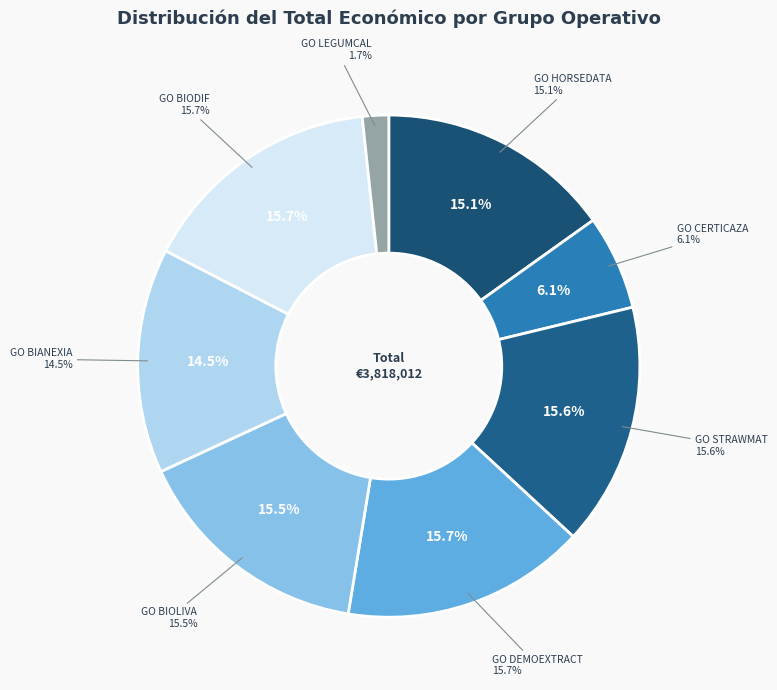

Does GO HORSEDATA represent more than half of the total?

No